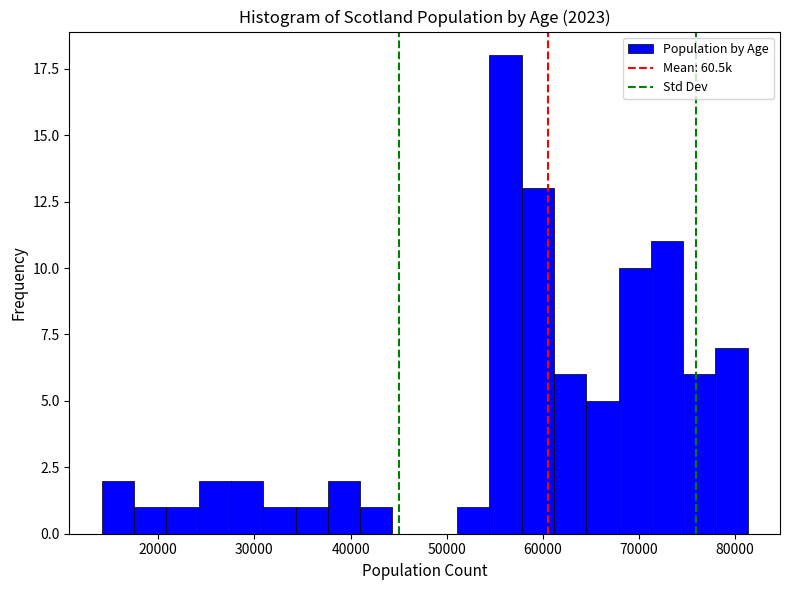

Read against the x-axis, roughly where is the centre of the tallest bar?

56000